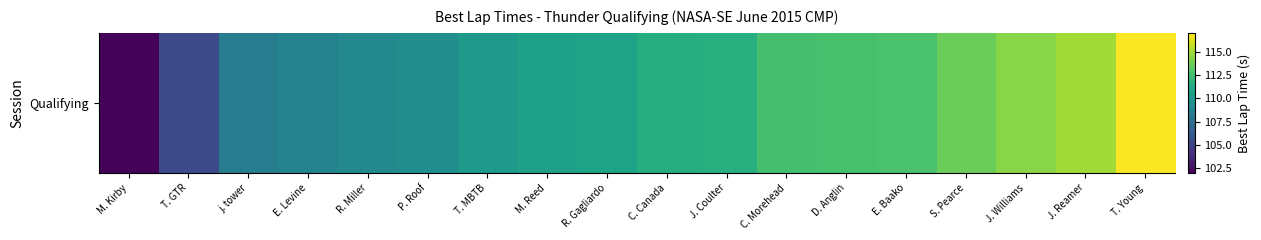

True or false: the data shows 166.2 at C. Canada.

False